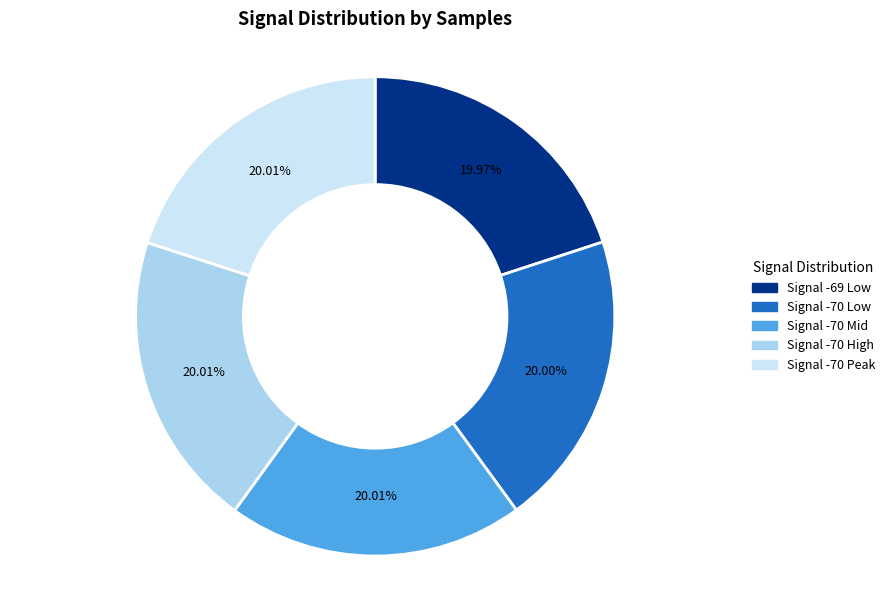

Is there any slice that represents more than half of the pie?

No